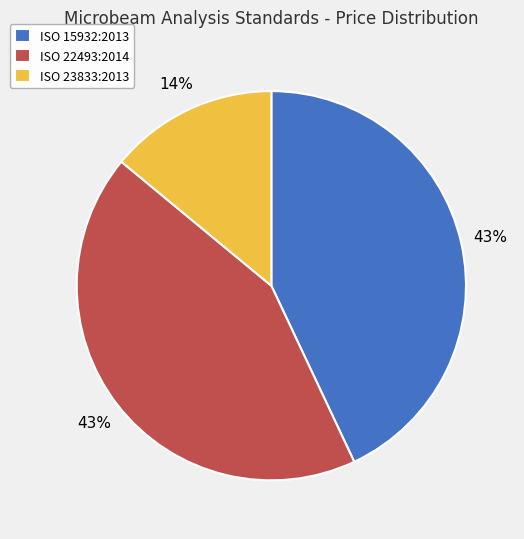

True or false: ISO 22493:2014 accounts for 48% of the total.

False